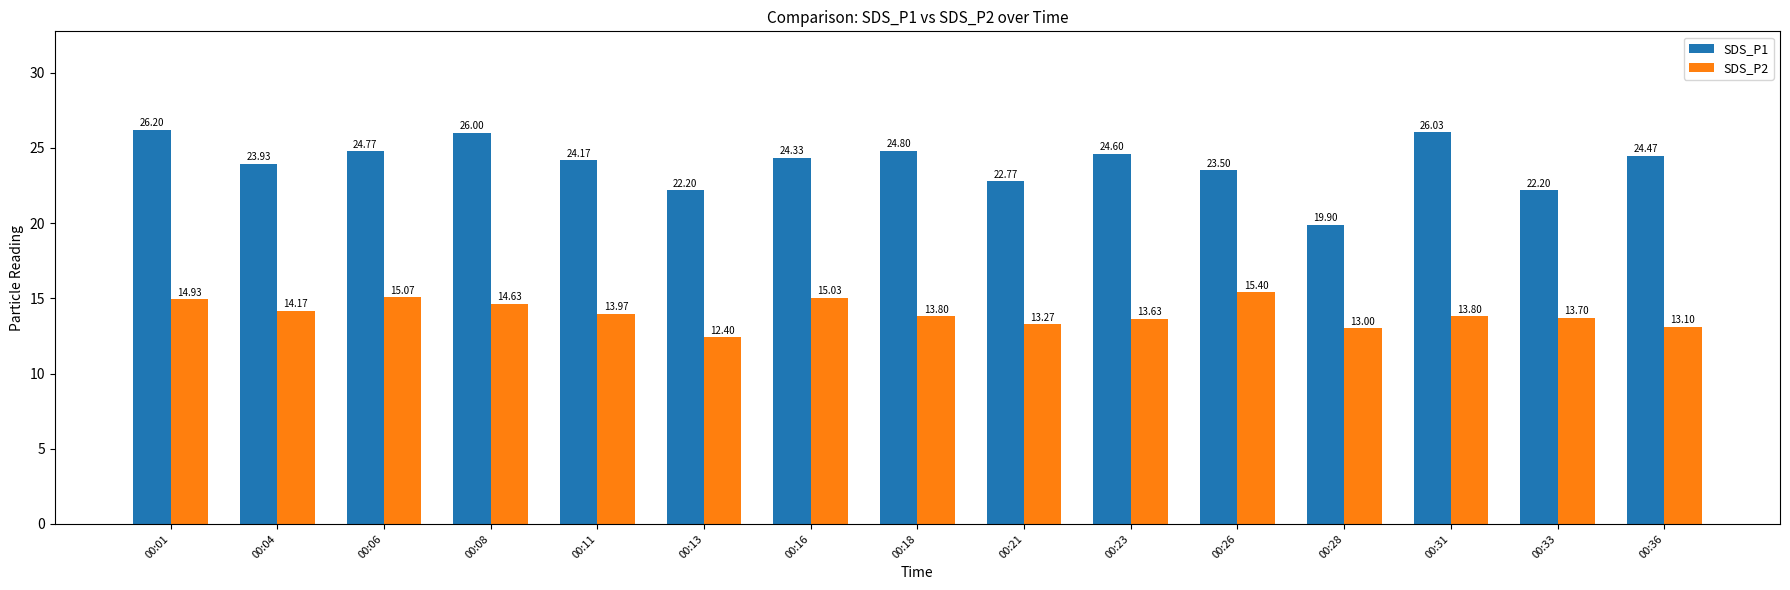

What is the difference between the second highest and second lowest values in the SDS_P1 series?

3.8